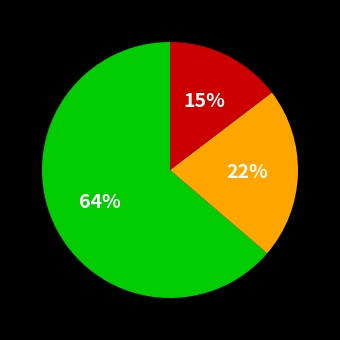

To the nearest percent, what is the difference between the largest and smallest slice percentages?

49%